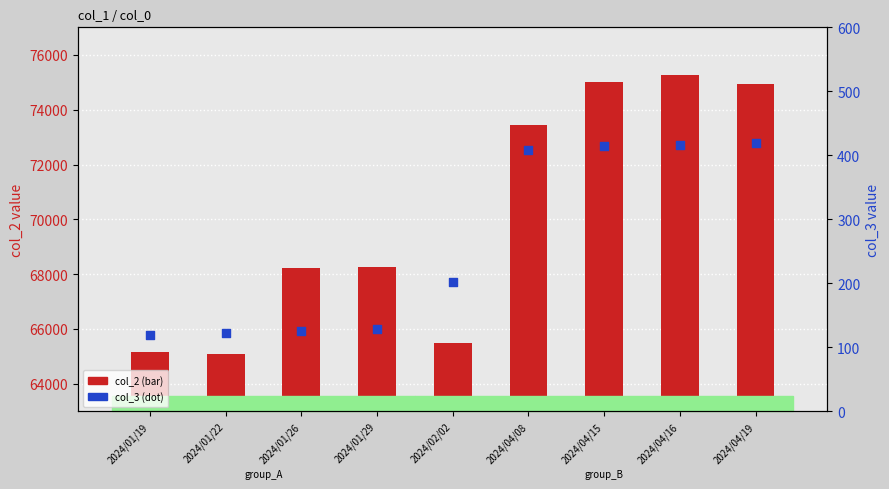

What is the total value across all series at 2024/01/22?

65222